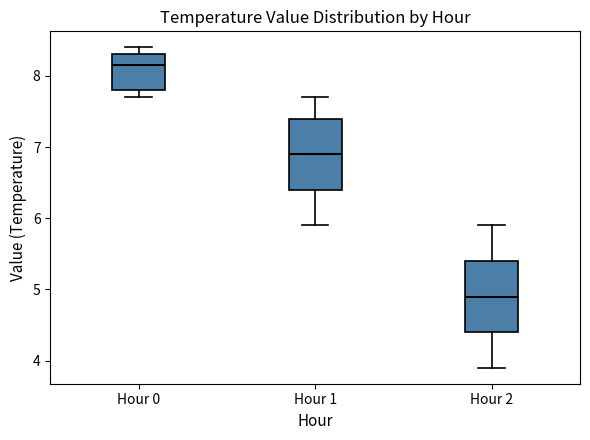

Reading left to right, read every box against the y-axis: the position of its median line, the range the box covers, and the ends of its whiskers. The values are not printed on the chart, so give them approximately, as read against the axis.

Hour 0: median 8.2, box 7.8 to 8.3, whiskers 7.7 to 8.4
Hour 1: median 6.9, box 6.4 to 7.4, whiskers 5.9 to 7.7
Hour 2: median 4.9, box 4.4 to 5.4, whiskers 3.9 to 5.9